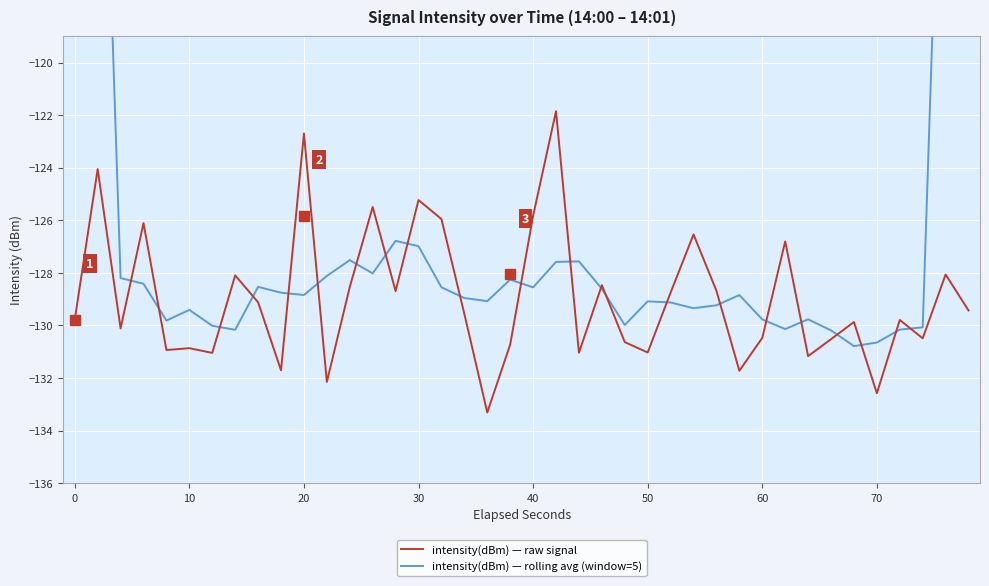

Reading right to left, extract all data points from this chart.

intensity(dBm) — raw signal: -129.4	-128.1	-130.5	-129.8	-132.6	-129.9	-130.5	-131.2	-126.8	-130.5	-131.7	-128.7	-126.5	-128.7	-131.0	-130.6	-128.5	-131.0	-121.8	-125.8	-130.7	-133.3	-129.6	-126.0	-125.2	-128.7	-125.5	-128.5	-132.1	-122.7	-131.7	-129.1	-128.1	-131.0	-130.9	-130.9	-126.1	-130.1	-124.1	-129.8
intensity(dBm) — rolling avg (window=5): -77.6	-103.6	-130.1	-130.2	-130.6	-130.8	-130.2	-129.8	-130.1	-129.8	-128.8	-129.2	-129.3	-129.1	-129.1	-130.0	-128.6	-127.6	-127.6	-128.6	-128.3	-129.1	-129.0	-128.5	-127.0	-126.8	-128.0	-127.5	-128.1	-128.8	-128.8	-128.5	-130.2	-130.0	-129.4	-129.8	-128.4	-128.2	-102.0	-76.8